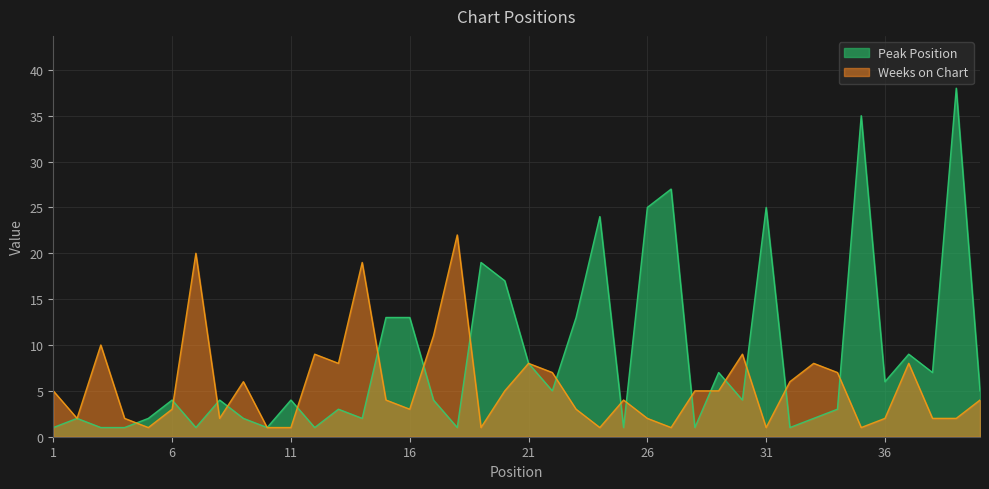

What is the minimum value for Weeks on Chart?

1